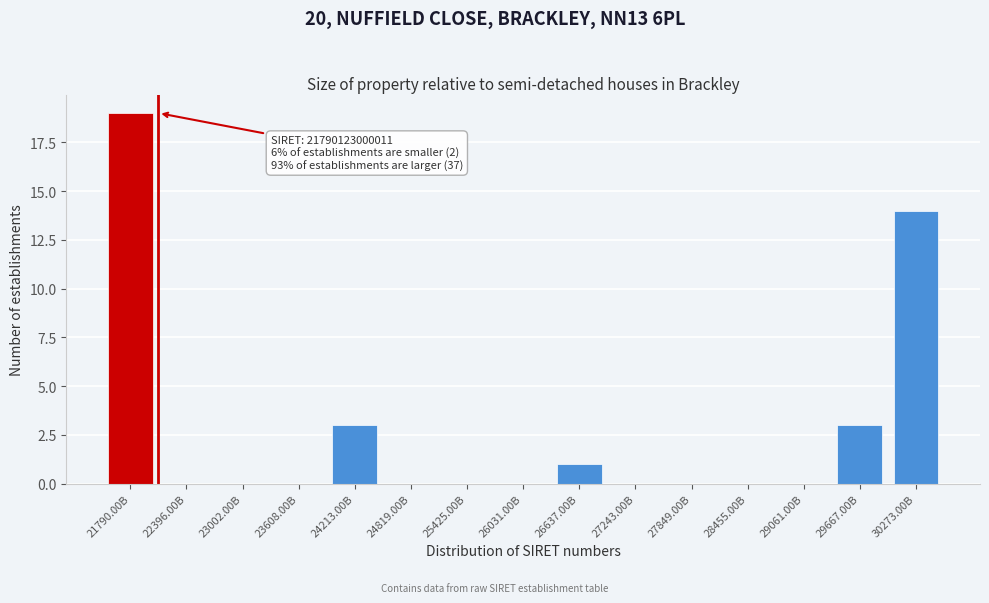

Reading left to right, what are all the values shown in this chart?

21790.00B=19	22396.00B=0	23002.00B=0	23608.00B=0	24213.00B=3	24819.00B=0	25425.00B=0	26031.00B=0	26637.00B=1	27243.00B=0	27849.00B=0	28455.00B=0	29061.00B=0	29667.00B=3	30273.00B=14